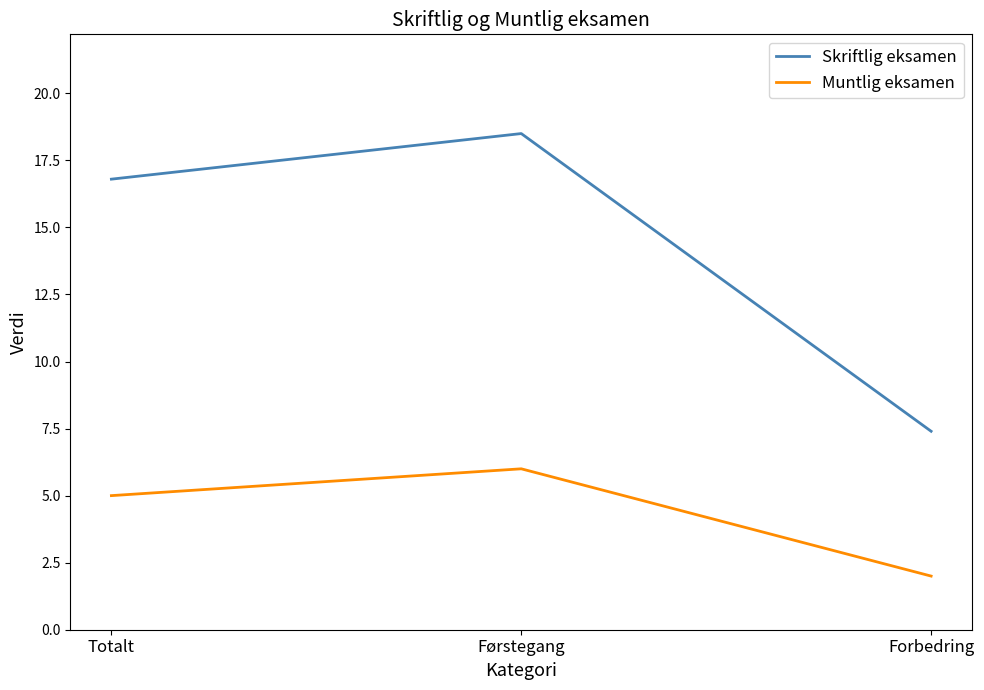

What position from the left is Forbedring?

3